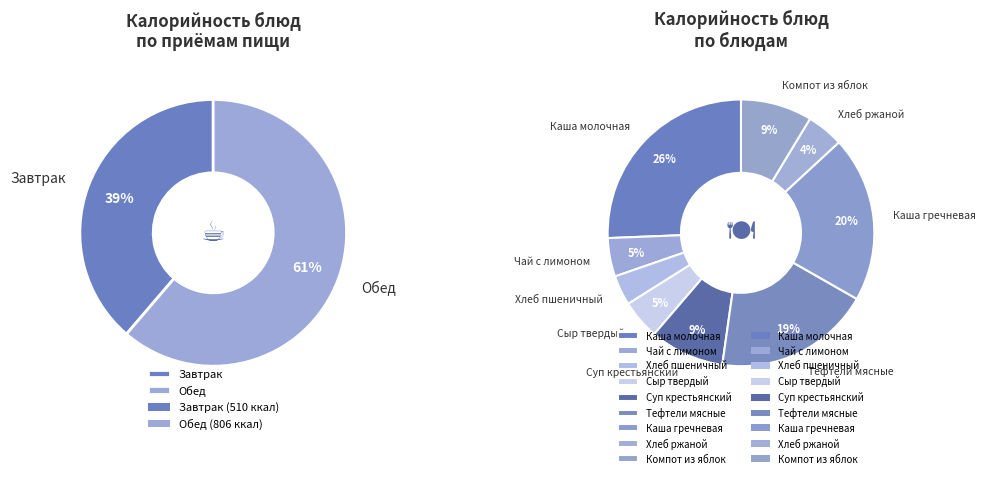

The Тефтели мясные slice represents 19% of the pie. True or false?

True